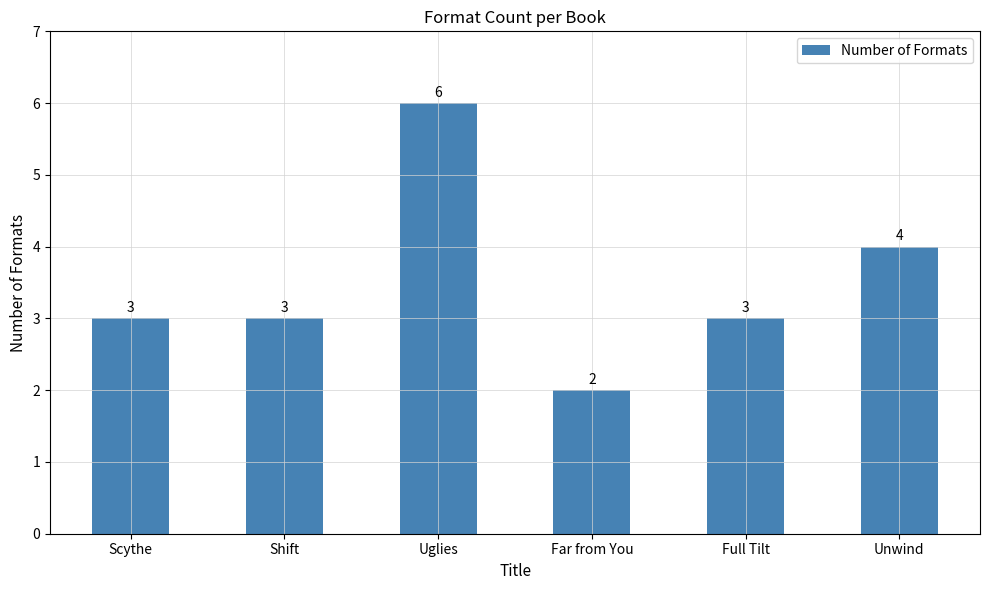

What position from the right is Full Tilt?

2